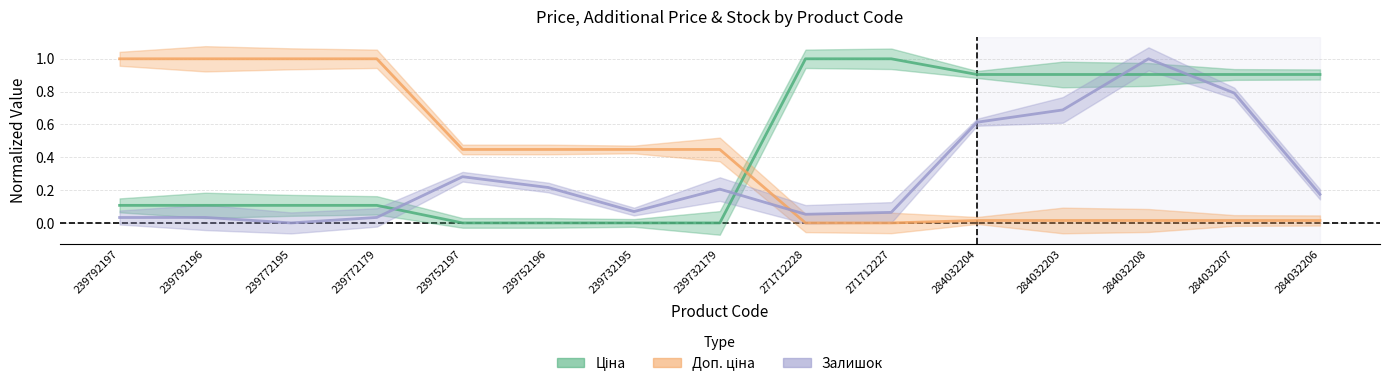

True or false: Доп. ціна has more than 0 points higher than both neighbors.

False